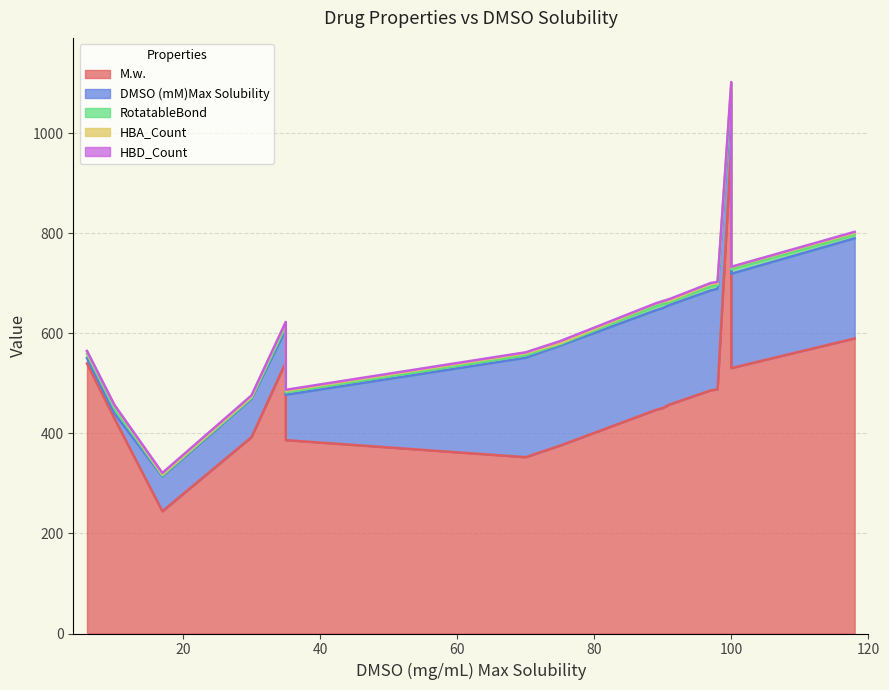

At which label does HBD_Count first exceed 2?

75